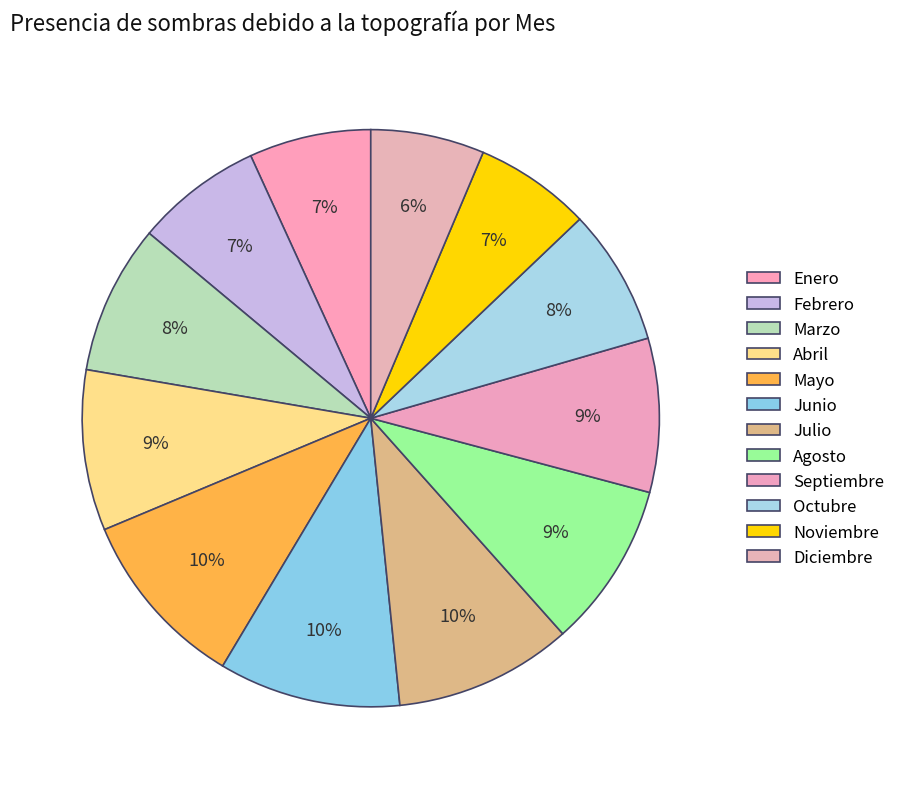

How many slices are in this pie chart?

12